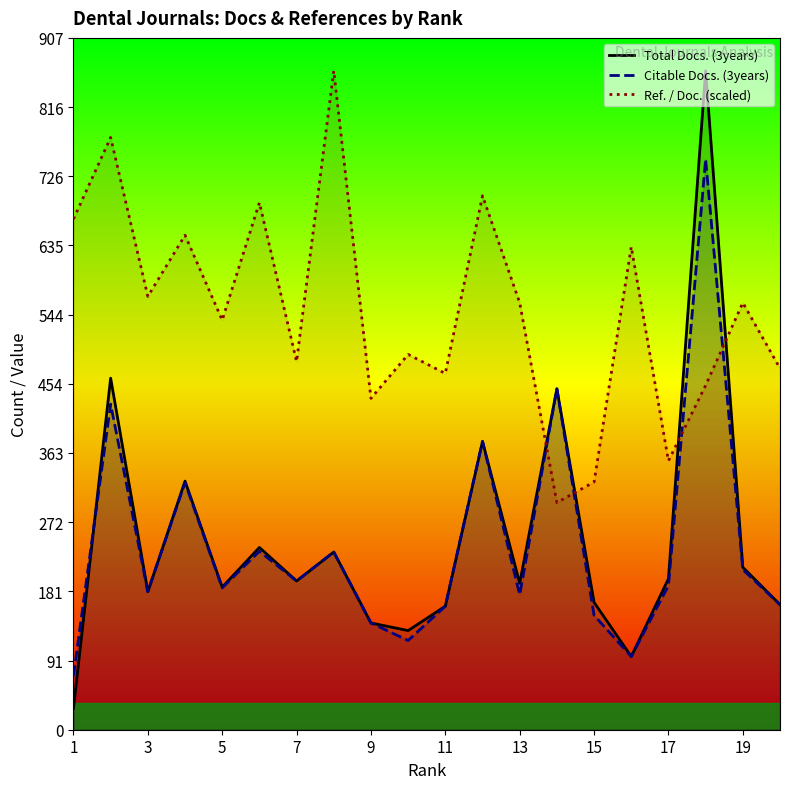

Which series has the largest range (max minus min)?

Total Docs. (3years)